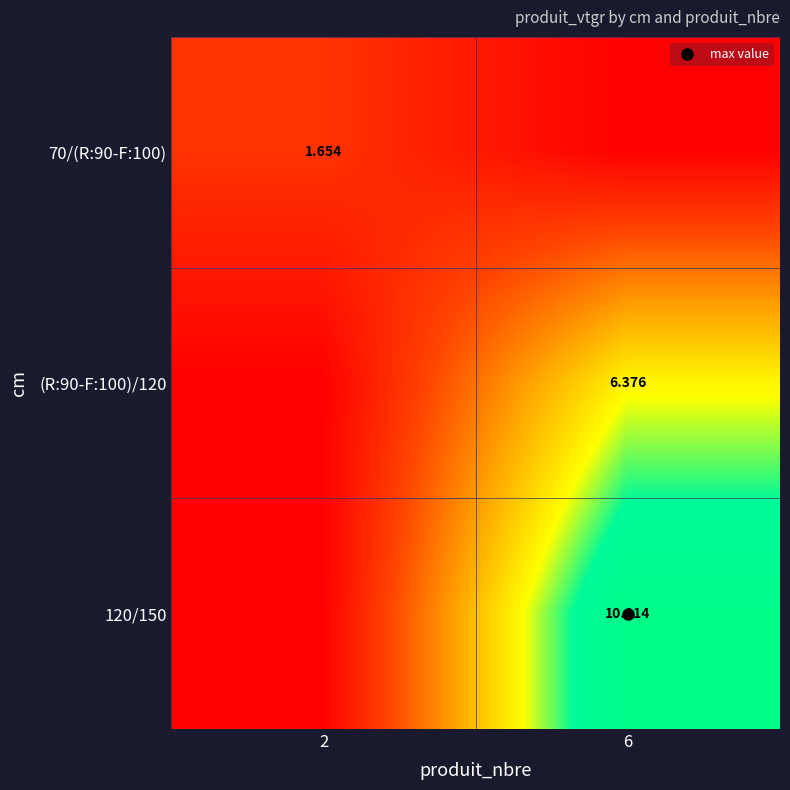

At how many categories does at least one series exceed 6?

1